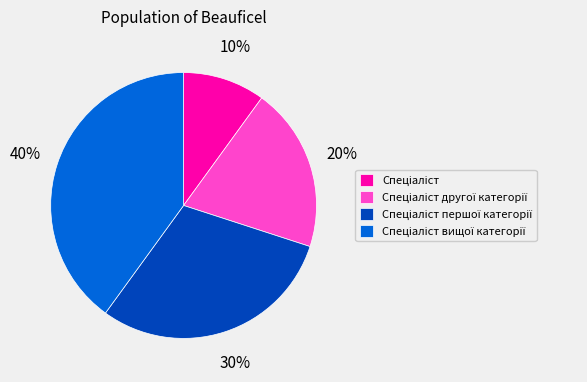

Count the number of slices in the pie.

4